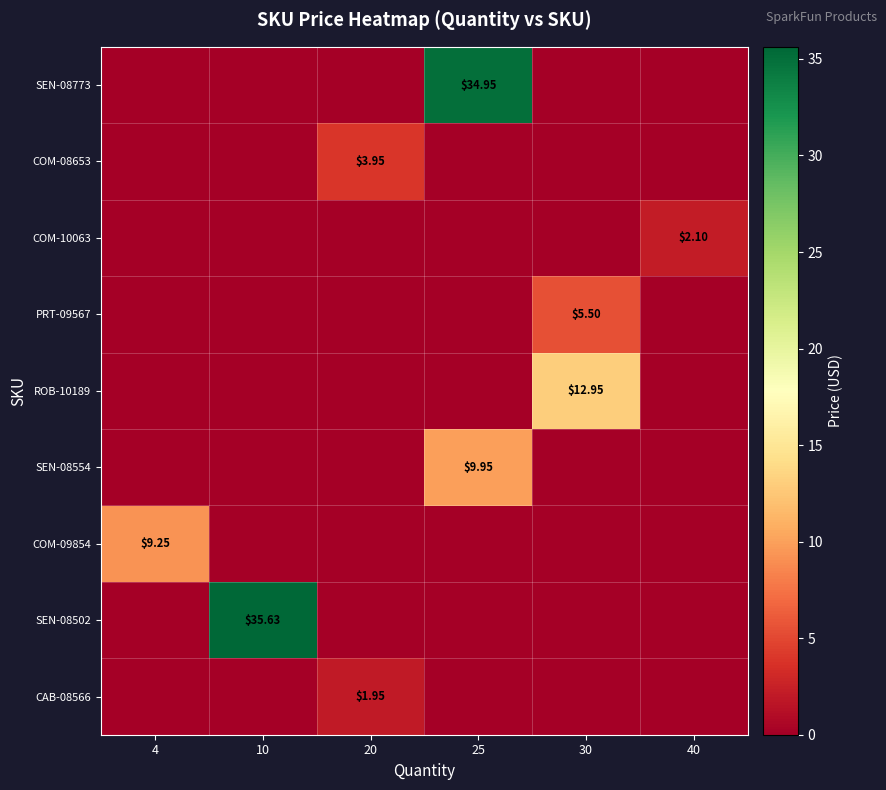

At how many categories does at least one series exceed 14?

2